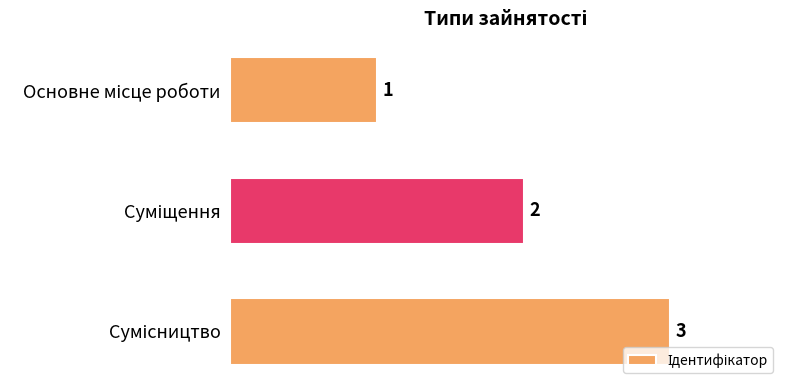

What is the value of the 1st bar from the top?

1